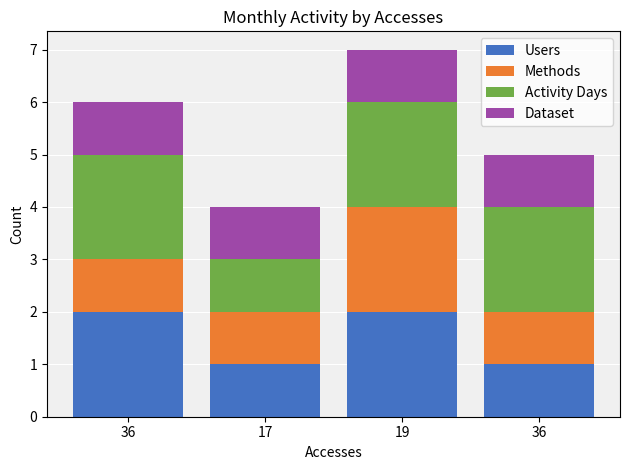

What is the maximum value for Users?

2